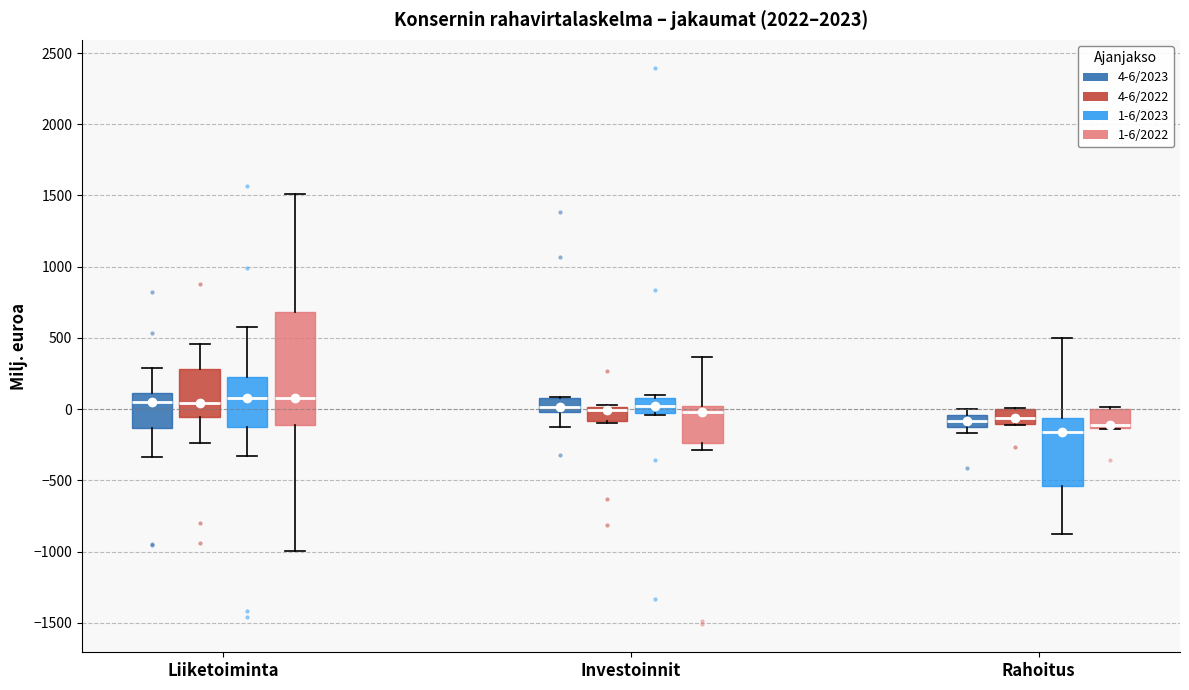

Reading left to right, transcribe this box plot: for each box, give where its median line is, the range the box spans, and where its two whiskers end, as read against the y-axis. The values are not printed on the chart, so give them approximately, as read against the axis.

Liiketoiminta (4-6/2023): median 50, box -150 to 100, whiskers -350 to 300
Liiketoiminta (4-6/2022): median 50, box -50 to 300, whiskers -250 to 450
Liiketoiminta (1-6/2023): median 100, box -100 to 250, whiskers -350 to 600
Liiketoiminta (1-6/2022): median 100, box -100 to 700, whiskers -1000 to 1500
Investoinnit (4-6/2023): median 0 (just above the box's lower edge), box 0 to 100, whiskers -150 to 100
Investoinnit (4-6/2022): median 0 (just below the box's upper edge), box -100 to 0, whiskers -100 (just below the box's lower edge) to 50
Investoinnit (1-6/2023): median 0, box -50 to 100, whiskers -50 to 100 (just above the box's upper edge)
Investoinnit (1-6/2022): median 0 (just below the box's upper edge), box -250 to 0, whiskers -300 to 350
Rahoitus (4-6/2023): median -100, box -150 to -50, whiskers -150 (just below the box's lower edge) to 0
Rahoitus (4-6/2022): median -50, box -100 to 0, whiskers -100 to 0
Rahoitus (1-6/2023): median -150, box -550 to -50, whiskers -900 to 500
Rahoitus (1-6/2022): median -100 (drawn on the box's lower edge), box -150 to 0, whiskers -150 to 0